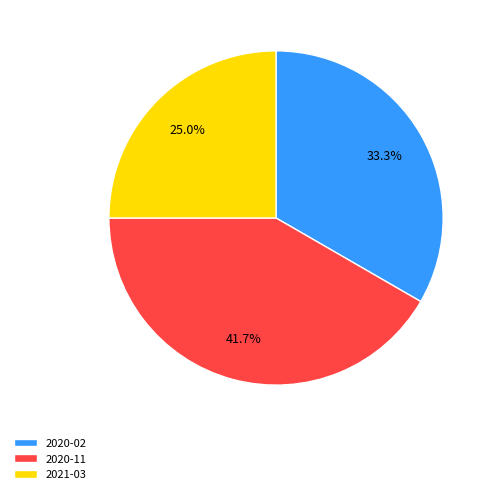

Is there a majority slice in this chart?

No